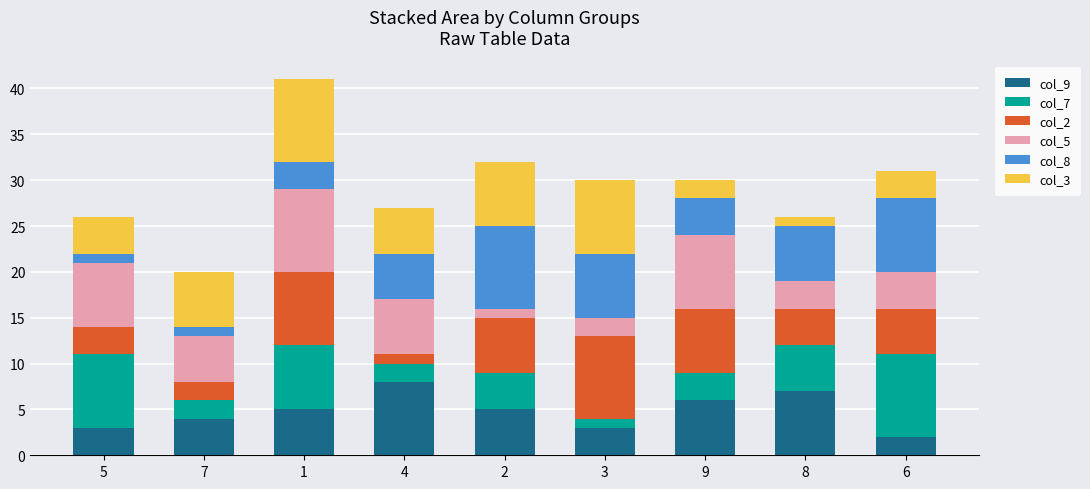

Is it true that col_9 equals 3 at 5?

True